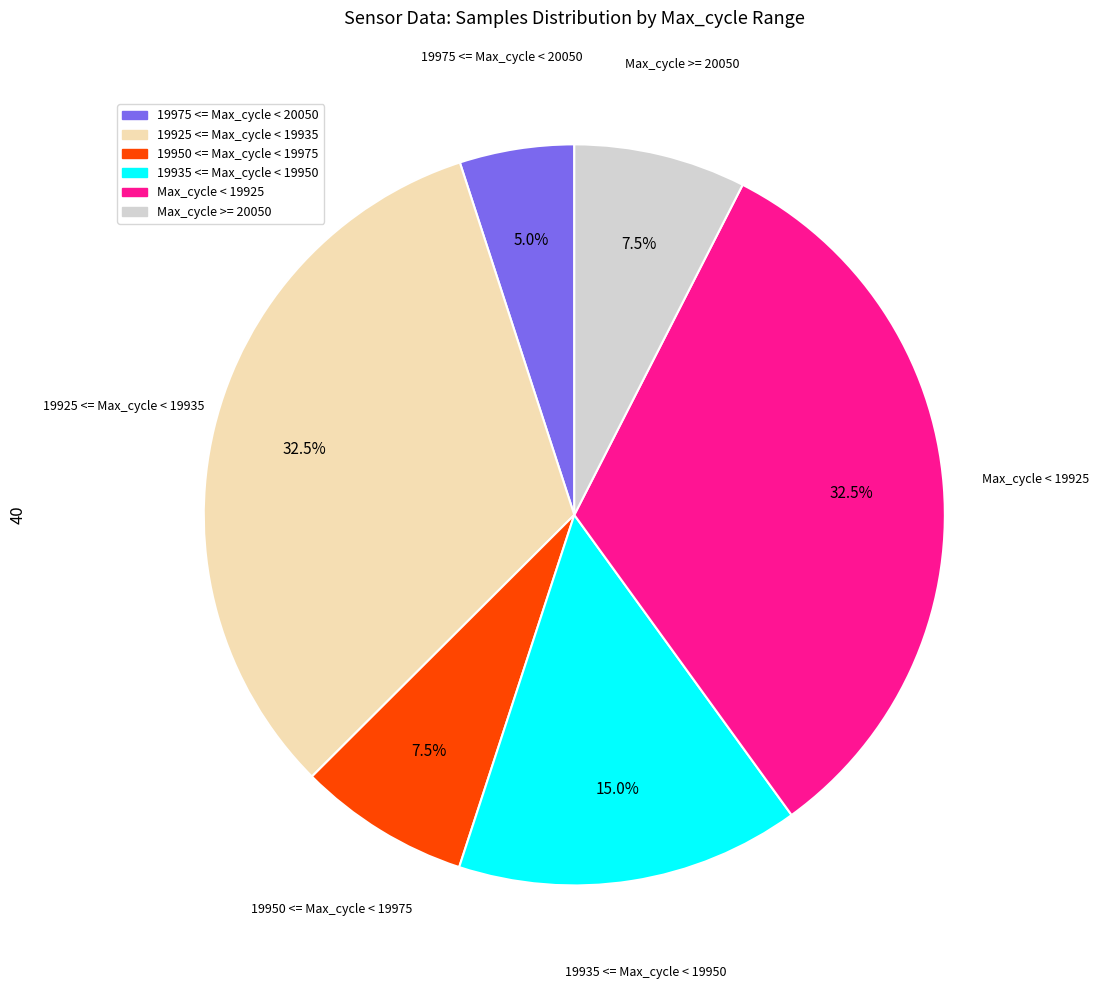

Does any single category account for the majority?

No